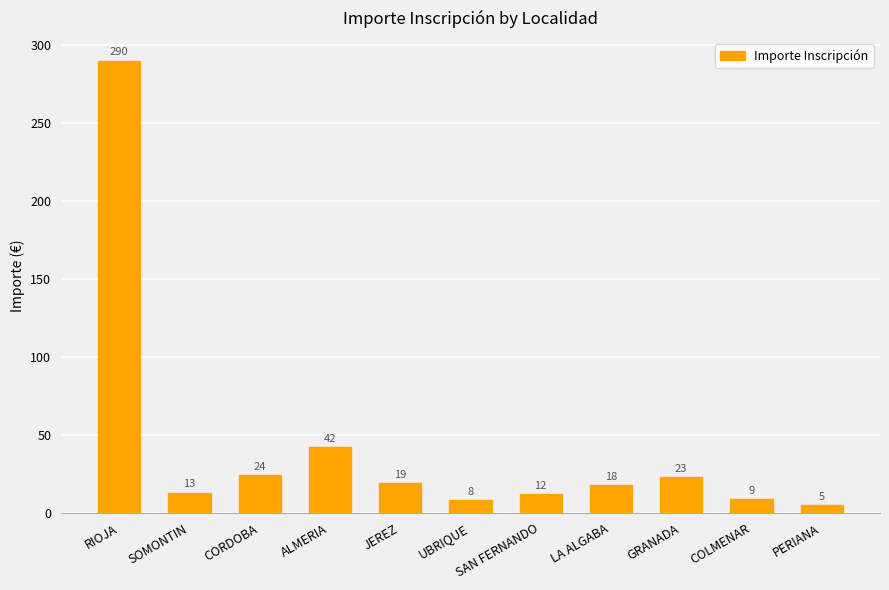

Reading left to right, transcribe all the data shown in this chart.

290	13	24	42	19	8	12	18	23	9	5